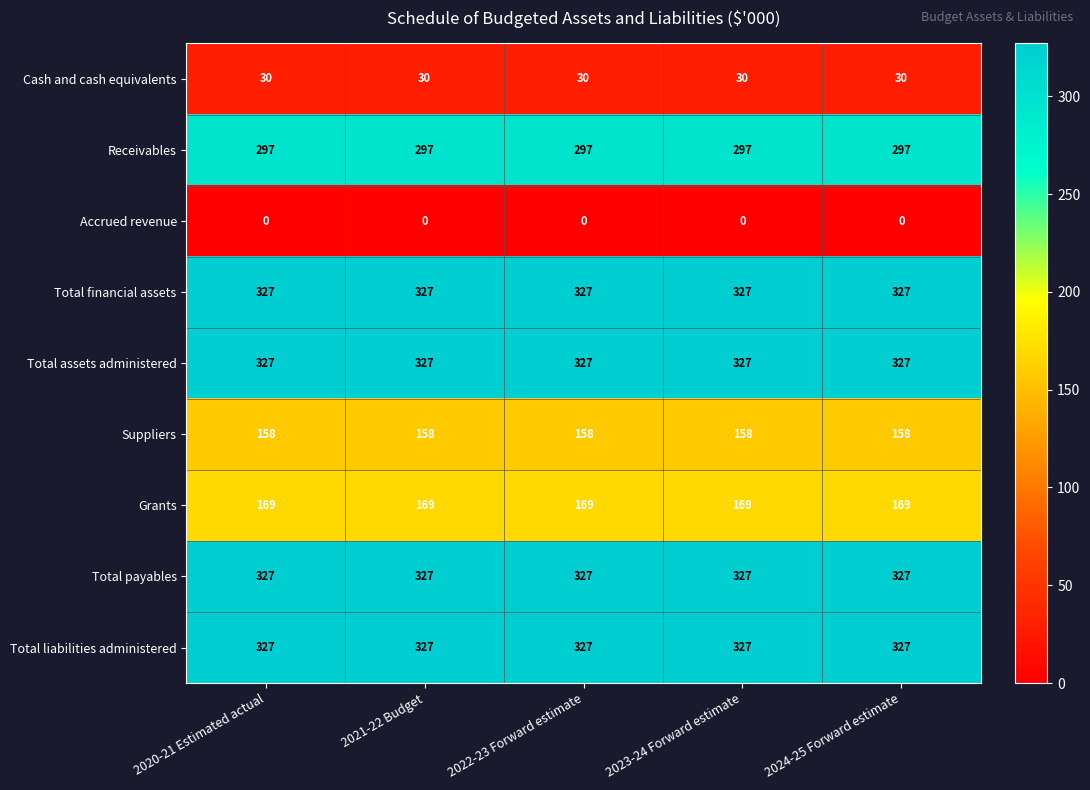

What is the highest value of the Total liabilities administered series?

327